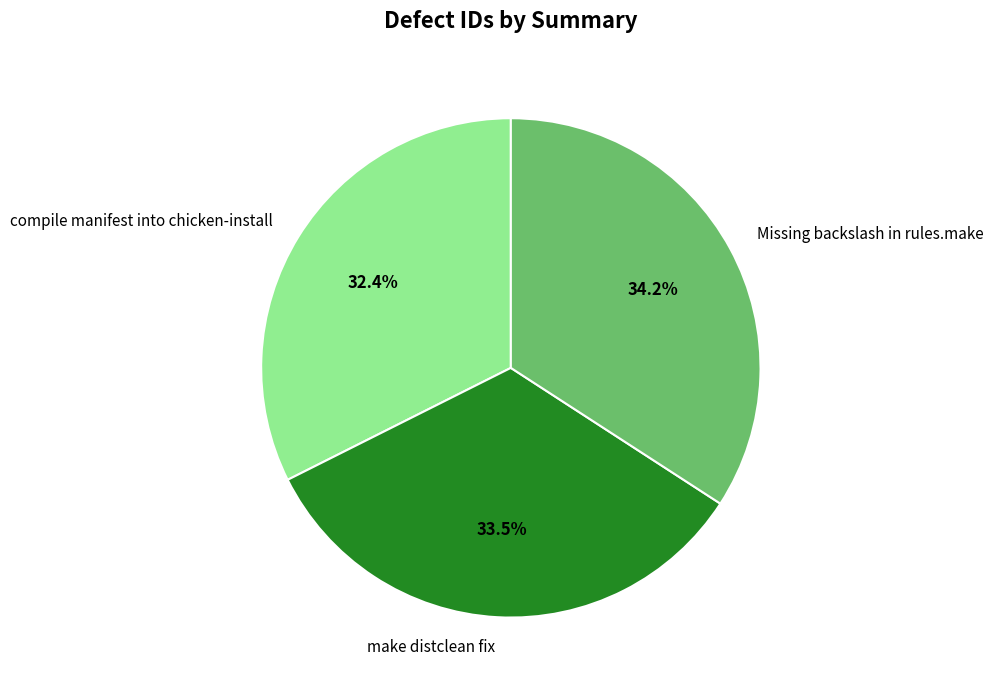

To the nearest percent, what is the difference between the Missing backslash in rules.make and make distclean fix slice percentages?

1%